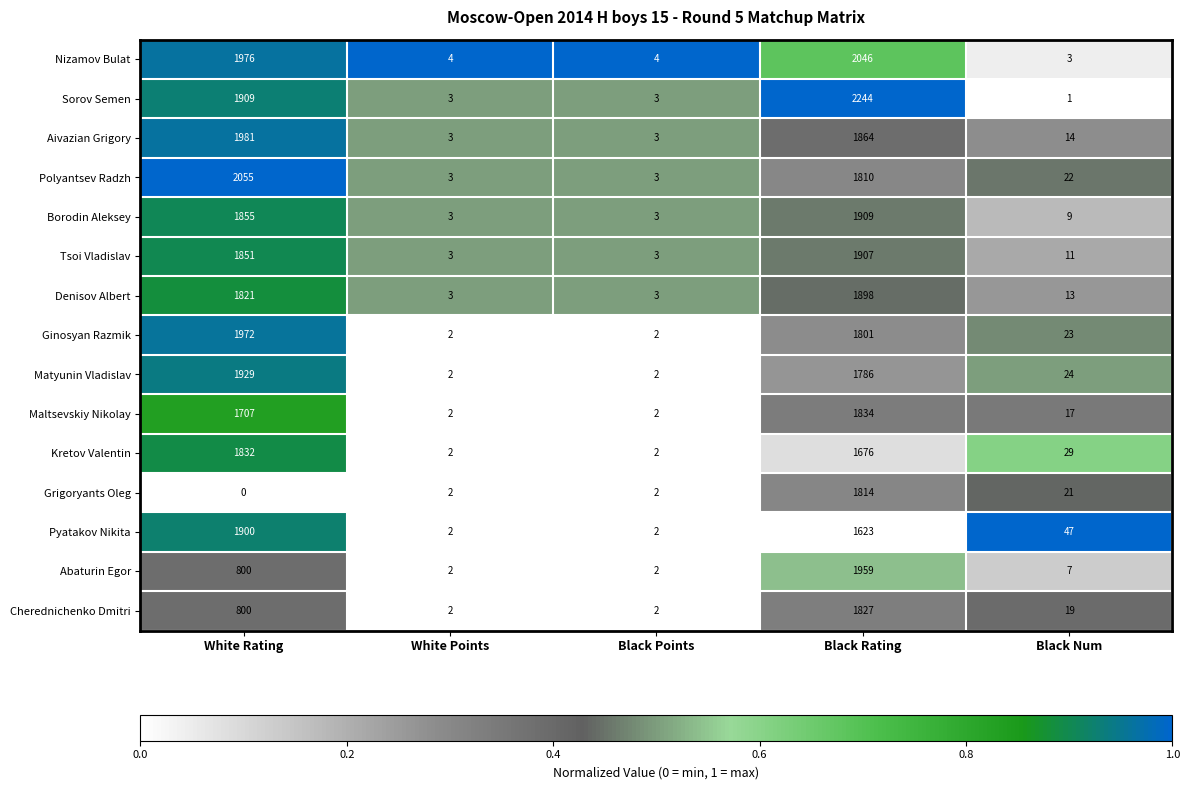

Where does the Cherednichenko Dmitri series first go above 19?

White Rating